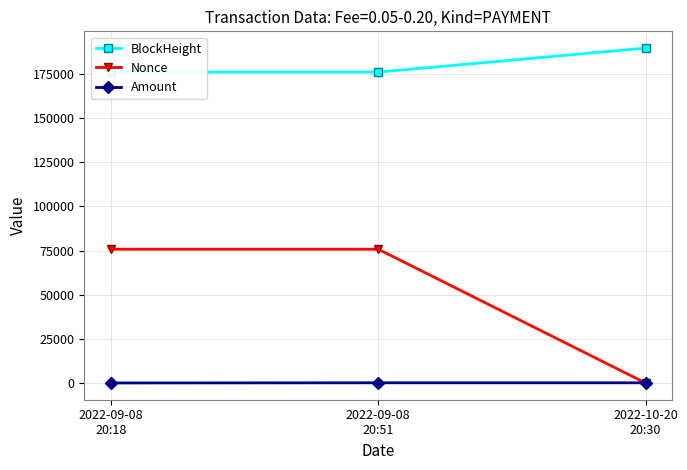

At 2022-09-08
20:51, list the series in order from largest to smallest.

BlockHeight, Nonce, Amount